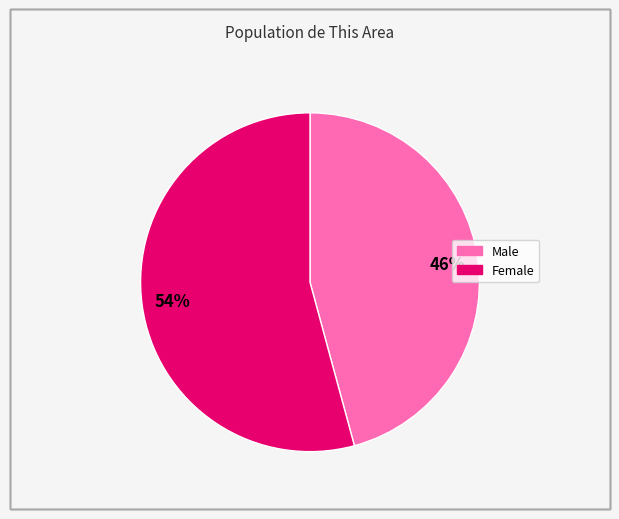

Which slice is the smallest?

Male